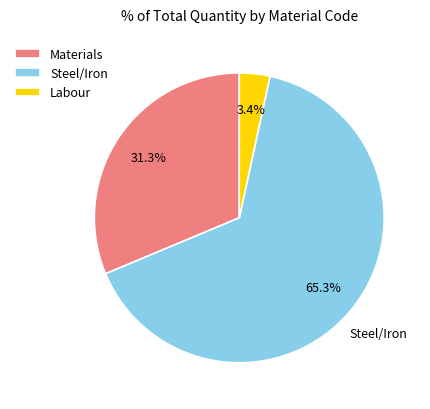

To the nearest percent, what is the difference between the largest and smallest slice percentages?

62%